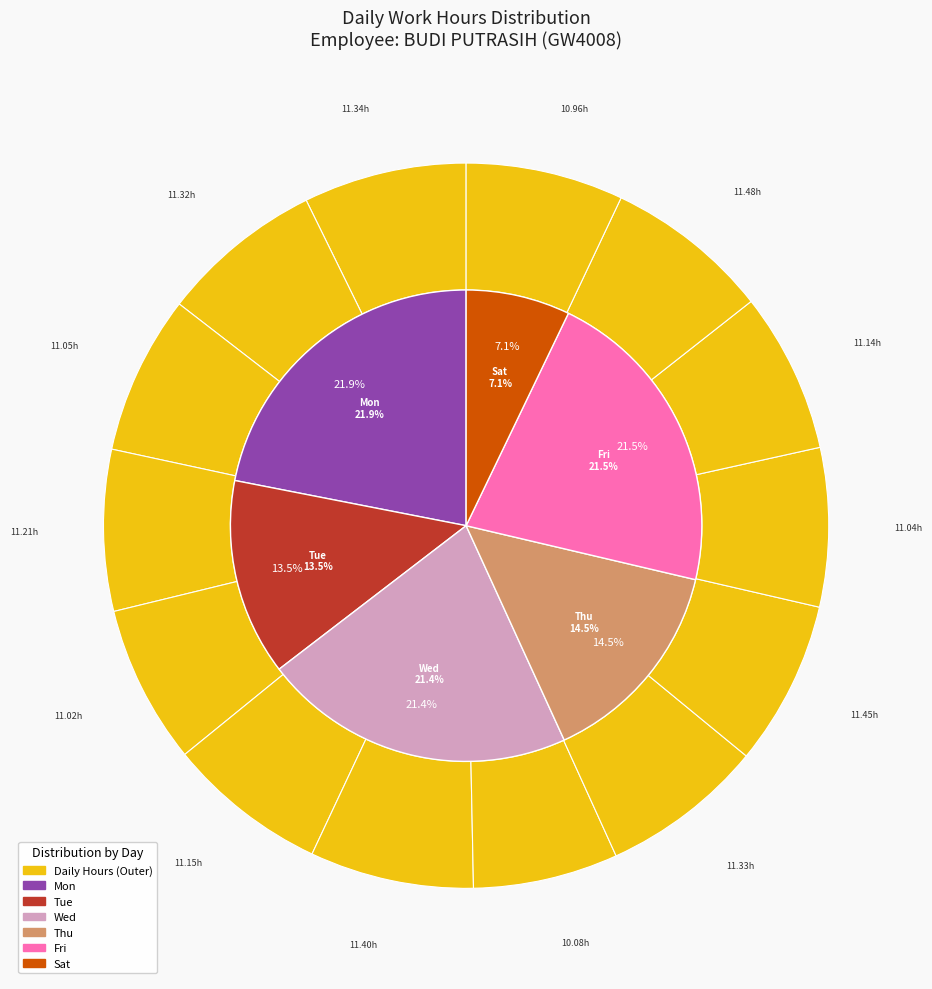

Is the sum of 19-Sat and 22-Tue greater than half?

No